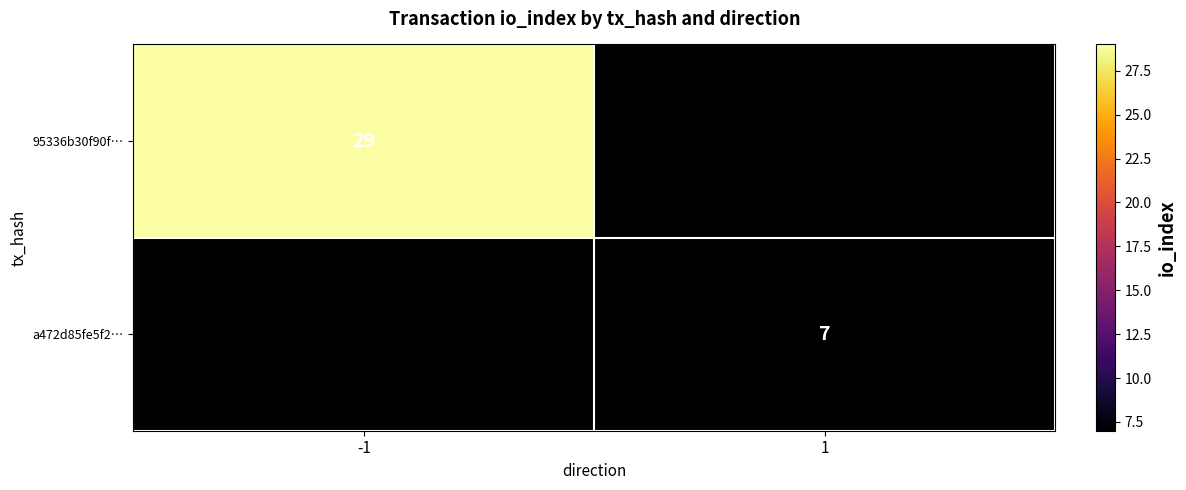

The a472d85fe5f2… series shows 12 at 1. True or false?

False